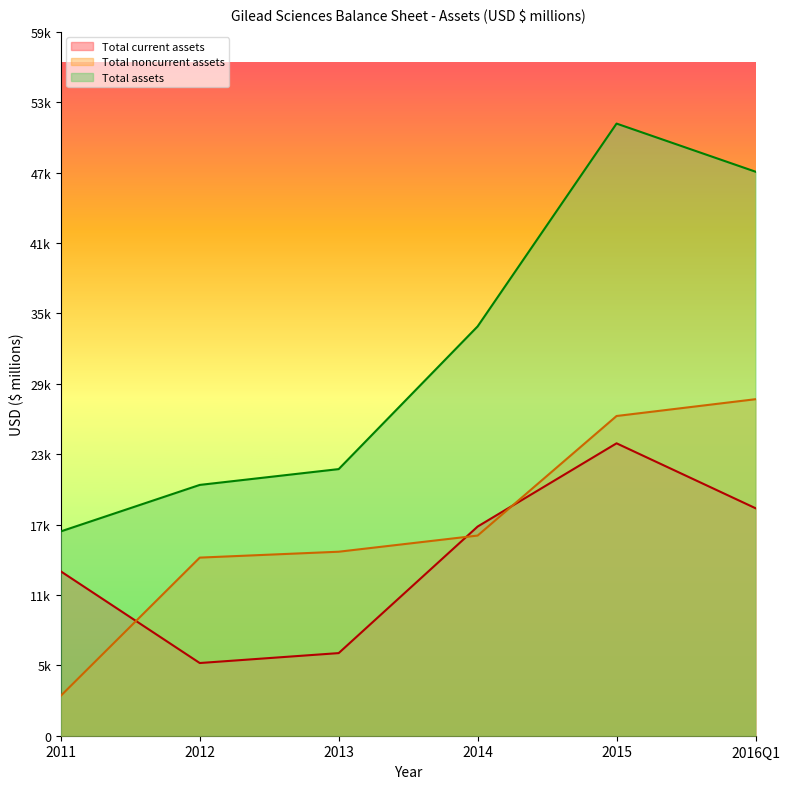

What position from the right is 2014?

3